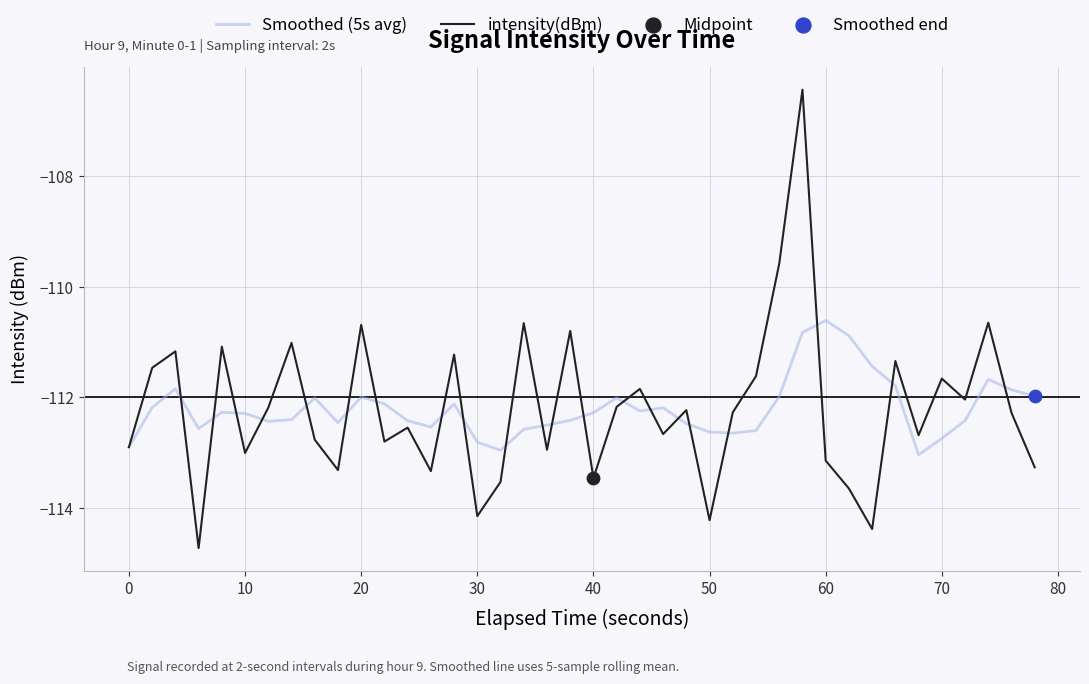

Which series has the widest spread of values?

intensity(dBm)